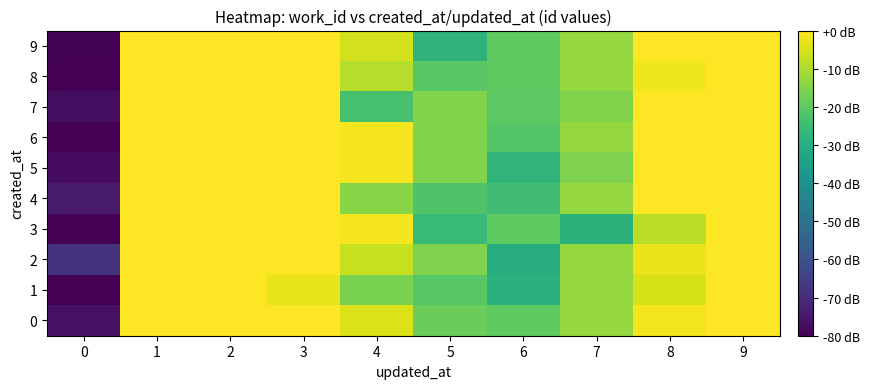

Reading left to right, list all the values displayed in this chart.

0: 0=-76.0	1=0.0	2=0.0	3=0.0	4=-4.3	5=-18.2	6=-19.9	7=-12.6	8=-1.4	9=0.0
1: 0=-80.0	1=0.0	2=0.0	3=-3.0	4=-16.2	5=-20.8	6=-29.1	7=-12.6	8=-5.0	9=0.0
2: 0=-68.3	1=0.0	2=0.0	3=0.0	4=-6.7	5=-15.4	6=-30.2	7=-12.6	8=-2.5	9=0.0
3: 0=-80.0	1=0.0	2=0.0	3=0.0	4=-1.2	5=-26.1	6=-19.9	7=-28.5	8=-8.3	9=0.0
4: 0=-74.1	1=0.0	2=0.0	3=0.0	4=-14.2	5=-22.1	6=-24.6	7=-12.6	8=0.0	9=0.0
5: 0=-77.4	1=0.0	2=0.0	3=0.0	4=-1.2	5=-15.1	6=-27.7	7=-15.3	8=0.0	9=0.0
6: 0=-80.0	1=0.0	2=0.0	3=0.0	4=-1.2	5=-15.1	6=-21.5	7=-12.6	8=0.0	9=0.0
7: 0=-77.1	1=0.0	2=0.0	3=0.0	4=-23.3	5=-15.1	6=-20.3	7=-15.2	8=0.0	9=-0.0
8: 0=-80.0	1=0.0	2=0.0	3=0.0	4=-8.8	5=-20.3	6=-19.9	7=-12.6	8=-1.9	9=0.0
9: 0=-79.2	1=0.0	2=0.0	3=0.0	4=-5.5	5=-28.0	6=-19.9	7=-12.6	8=0.0	9=0.0